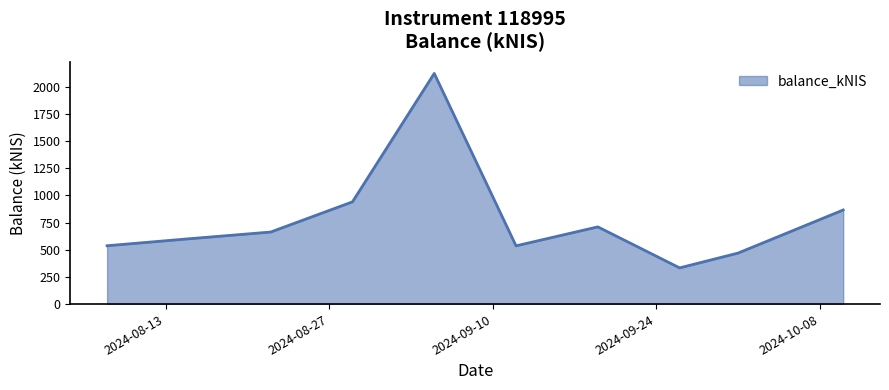

What is the minimum value shown in the chart?

333.2